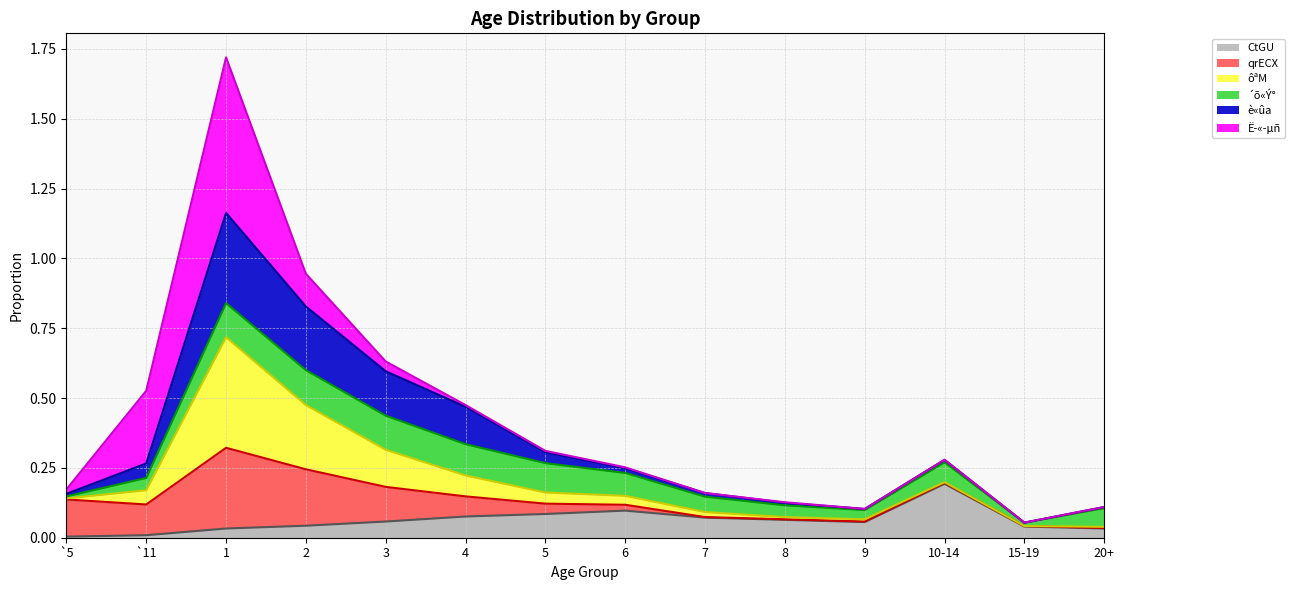

What is the label of the 10th point from the right?

3